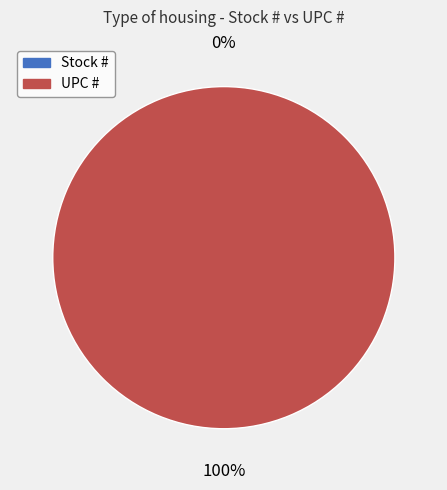

To the nearest percent, what is the average slice percentage?

50%